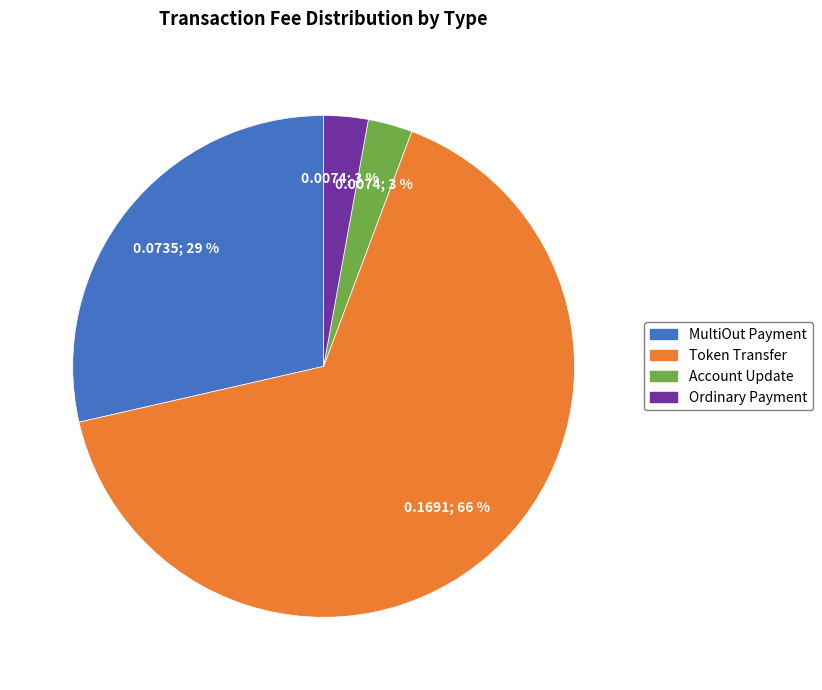

To the nearest percent, what is the average slice percentage?

25%